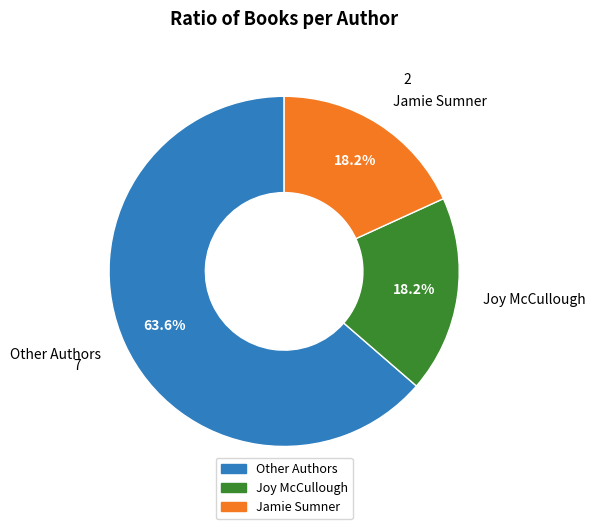

Is the sum of Other Authors and Joy McCullough greater than half?

Yes